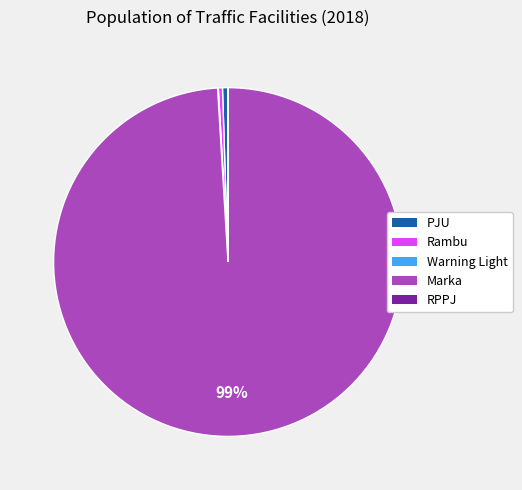

To the nearest percent, what is the difference between the largest and smallest slice percentages?

99%